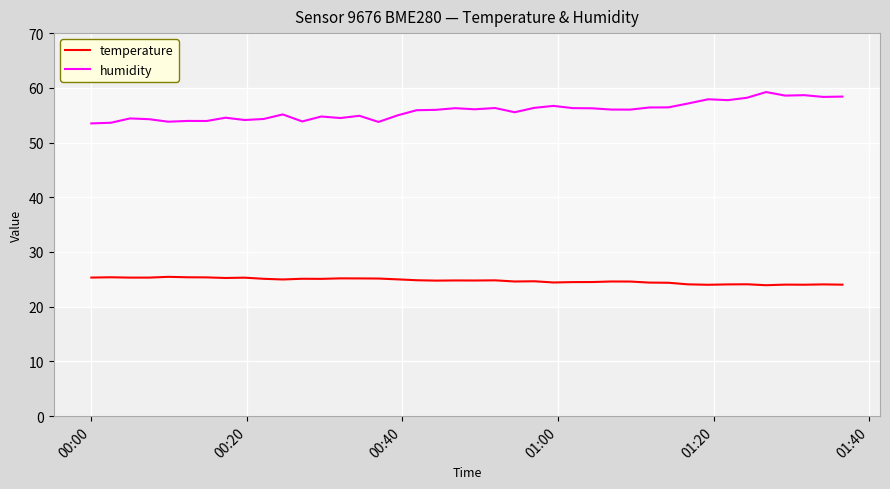

True or false: temperature and humidity intersect in this chart.

False